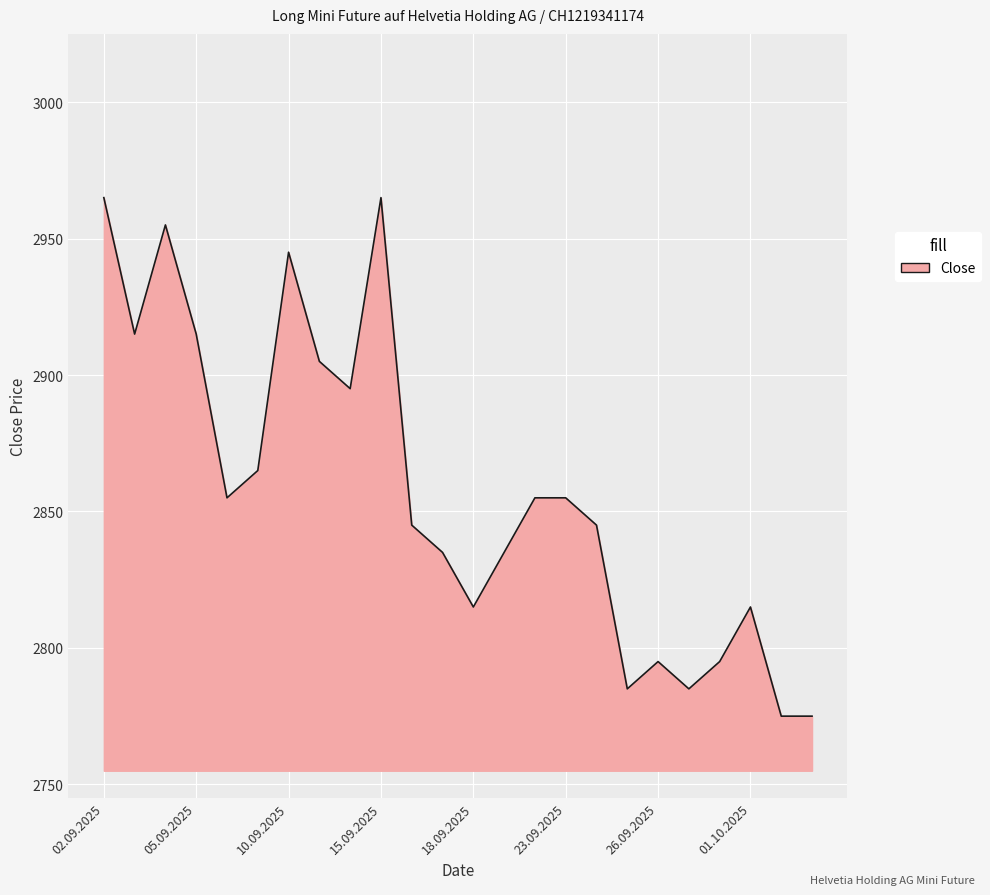

What is the minimum value shown in the chart?

2775